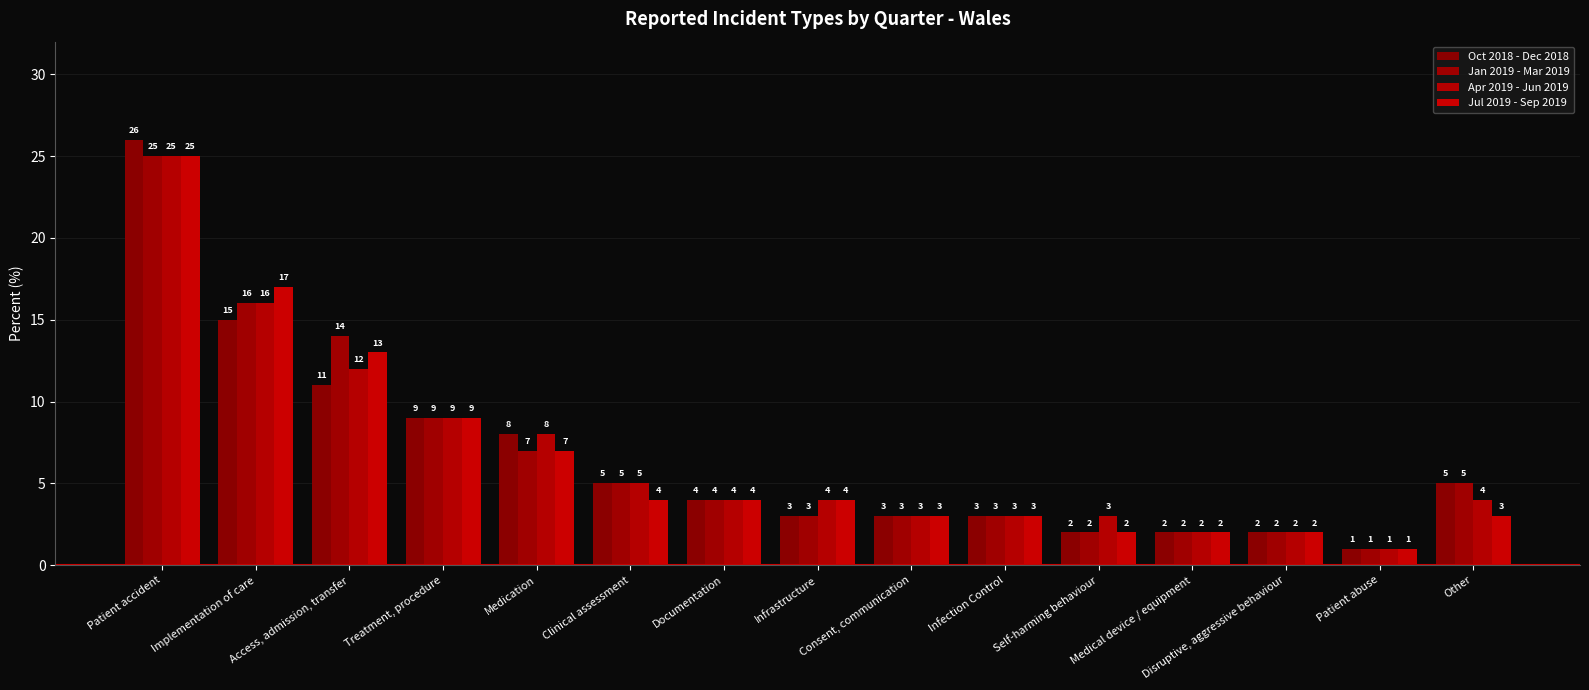

Reading right to left, what are all the values shown in this chart?

Oct 2018 - Dec 2018: Other=5	Patient abuse=1	Disruptive, aggressive behaviour=2	Medical device / equipment=2	Self-harming behaviour=2	Infection Control=3	Consent, communication=3	Infrastructure=3	Documentation=4	Clinical assessment=5	Medication=8	Treatment, procedure=9	Access, admission, transfer=11	Implementation of care=15	Patient accident=26
Jan 2019 - Mar 2019: Other=5	Patient abuse=1	Disruptive, aggressive behaviour=2	Medical device / equipment=2	Self-harming behaviour=2	Infection Control=3	Consent, communication=3	Infrastructure=3	Documentation=4	Clinical assessment=5	Medication=7	Treatment, procedure=9	Access, admission, transfer=14	Implementation of care=16	Patient accident=25
Apr 2019 - Jun 2019: Other=4	Patient abuse=1	Disruptive, aggressive behaviour=2	Medical device / equipment=2	Self-harming behaviour=3	Infection Control=3	Consent, communication=3	Infrastructure=4	Documentation=4	Clinical assessment=5	Medication=8	Treatment, procedure=9	Access, admission, transfer=12	Implementation of care=16	Patient accident=25
Jul 2019 - Sep 2019: Other=3	Patient abuse=1	Disruptive, aggressive behaviour=2	Medical device / equipment=2	Self-harming behaviour=2	Infection Control=3	Consent, communication=3	Infrastructure=4	Documentation=4	Clinical assessment=4	Medication=7	Treatment, procedure=9	Access, admission, transfer=13	Implementation of care=17	Patient accident=25